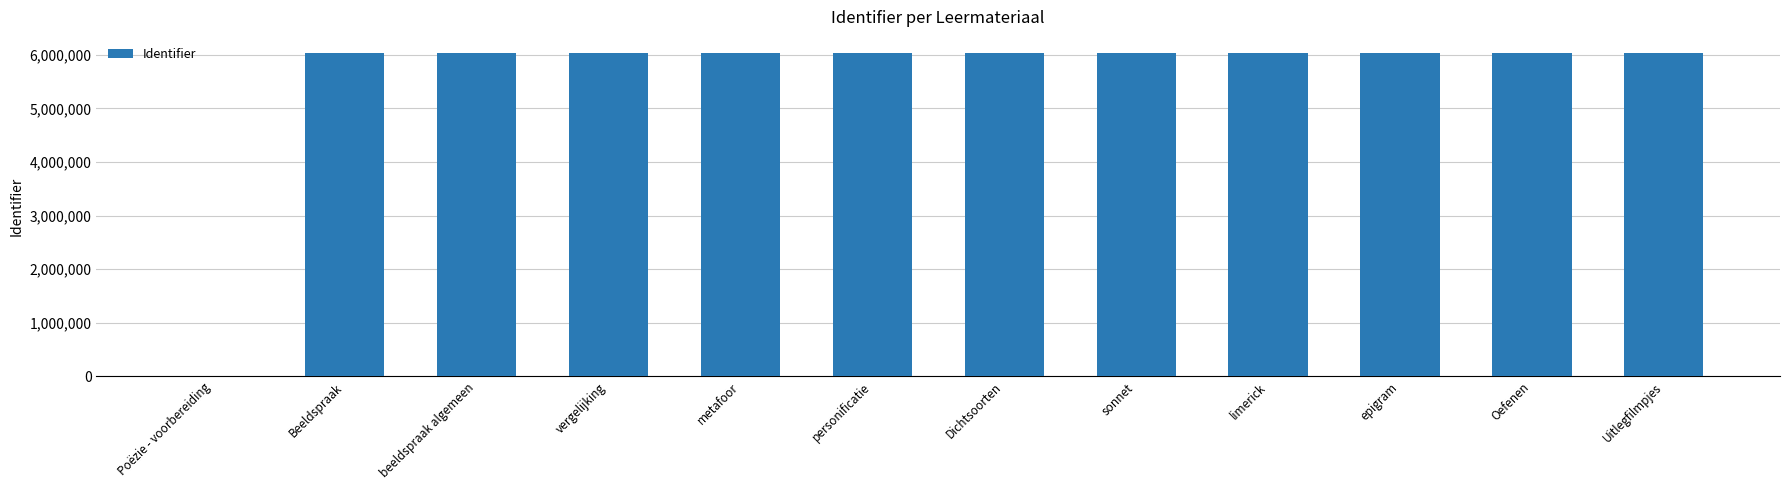

What is the change in value from Dichtsoorten to sonnet?

+1